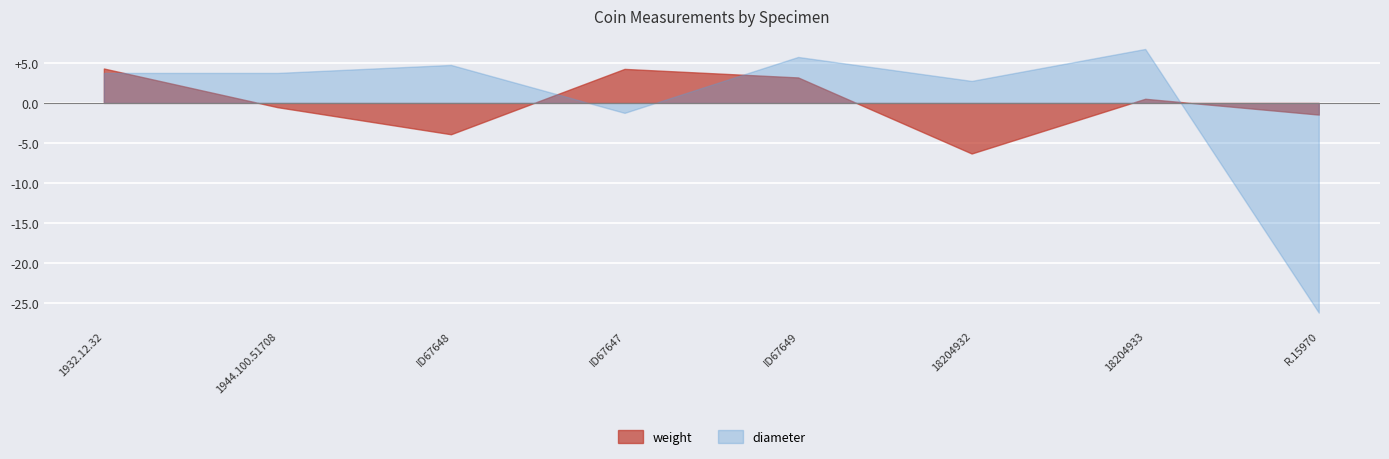

Between 1944.100.51708 and 18204932, which is larger?

1944.100.51708